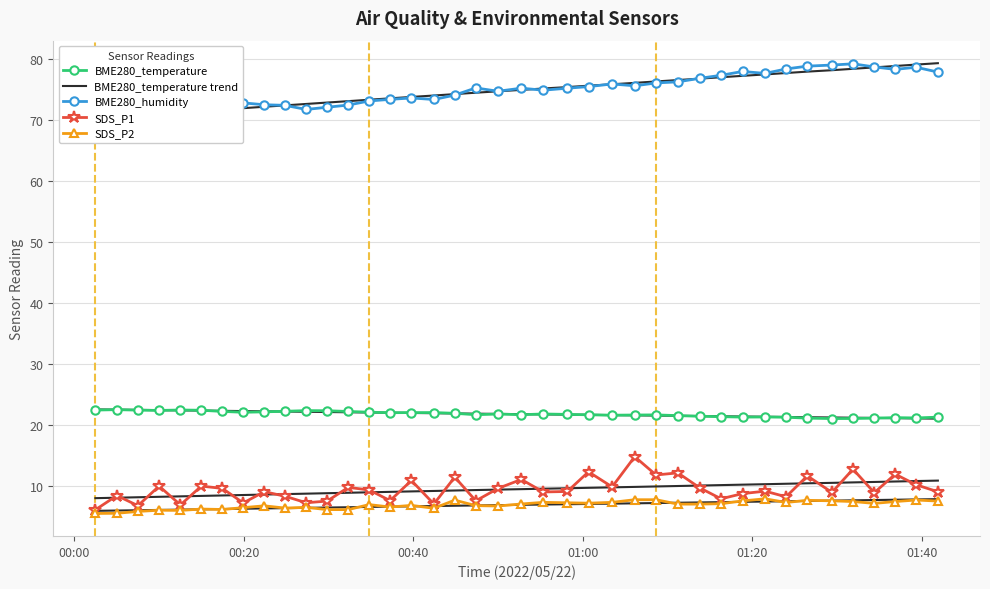

Reading left to right, transcribe all the data shown in this chart.

BME280_temperature: 22.4	22.5	22.4	22.4	22.4	22.4	22.2	22.1	22.1	22.2	22.3	22.3	22.2	22.1	22.0	22.0	22.0	21.9	21.7	21.8	21.7	21.8	21.7	21.7	21.6	21.6	21.6	21.5	21.4	21.4	21.3	21.3	21.3	21.1	21.0	21.1	21.1	21.2	21.1	21.3
BME280_temperature trend: 22.5	22.5	22.5	22.4	22.4	22.3	22.3	22.3	22.2	22.2	22.1	22.1	22.1	22.0	22.0	22.0	21.9	21.9	21.8	21.8	21.8	21.7	21.7	21.6	21.6	21.6	21.5	21.5	21.5	21.4	21.4	21.3	21.3	21.3	21.2	21.2	21.1	21.1	21.1	21.0
BME280_humidity: 70.8	70.5	71.1	71.3	70.7	71.1	72.1	72.7	72.4	72.3	71.7	72.0	72.4	73.0	73.3	73.5	73.3	74.0	75.2	74.6	75.1	74.8	75.1	75.4	75.8	75.5	76.0	76.2	76.8	77.2	77.9	77.6	78.3	78.8	78.9	79.1	78.6	78.2	78.6	77.8
SDS_P1: 6.1	8.4	6.8	10.0	6.9	10.0	9.6	7.2	9.1	8.3	7.2	7.5	9.8	9.3	7.6	10.9	7.0	11.4	7.6	9.6	11.1	9.0	9.1	12.3	9.8	14.8	11.8	12.2	9.7	7.9	8.8	9.2	8.2	11.7	8.9	12.8	8.9	11.9	10.2	9.1
SDS_P2: 5.5	5.5	5.8	6.0	6.0	6.2	6.2	6.5	6.8	6.4	6.5	6.1	6.1	7.0	6.5	6.8	6.3	7.7	6.8	6.7	7.0	7.3	7.2	7.2	7.3	7.8	7.8	7.0	7.0	7.1	7.5	7.9	7.3	7.7	7.6	7.5	7.2	7.5	7.7	7.5